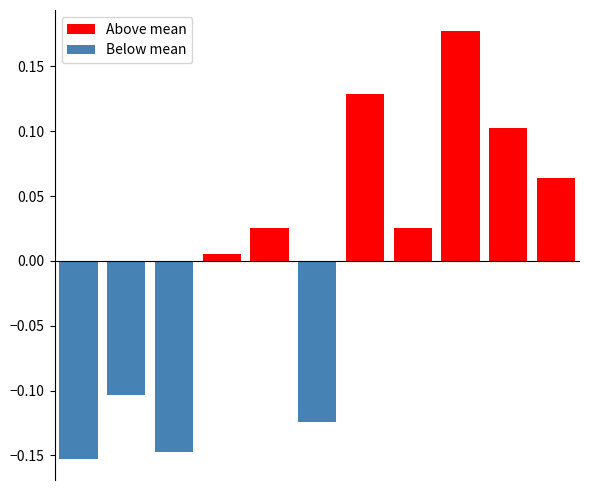

At which category is the sum across all series the highest?

8